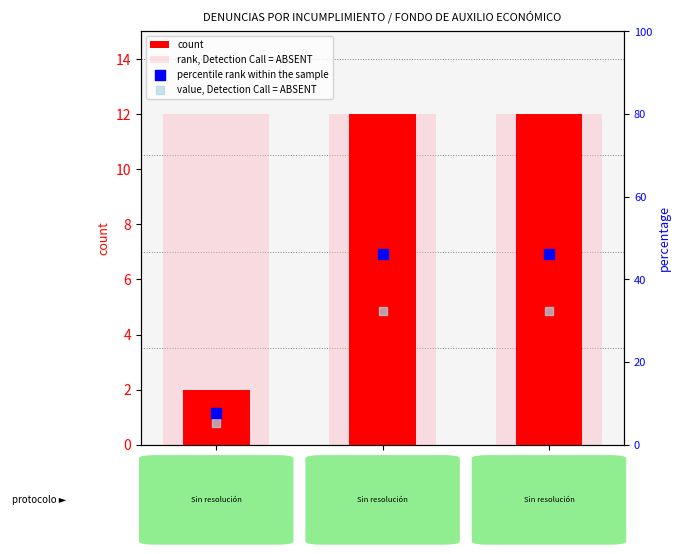

What is the total value across all series at 2021?

102.5